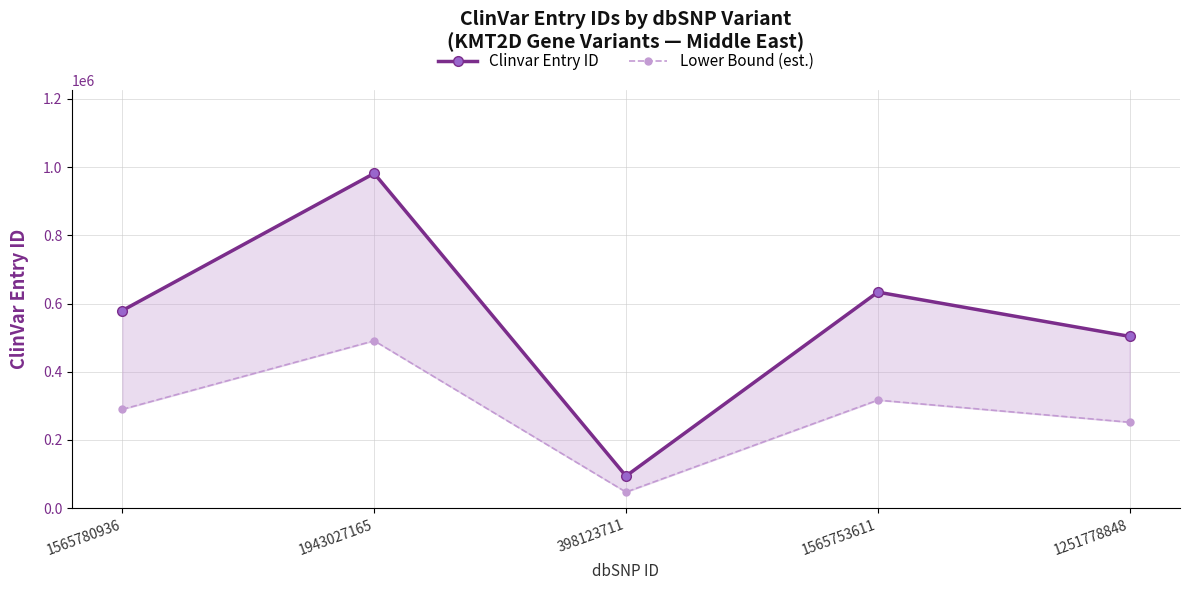

What are all the series names shown in the legend?

Clinvar Entry ID, Lower Bound (est.)